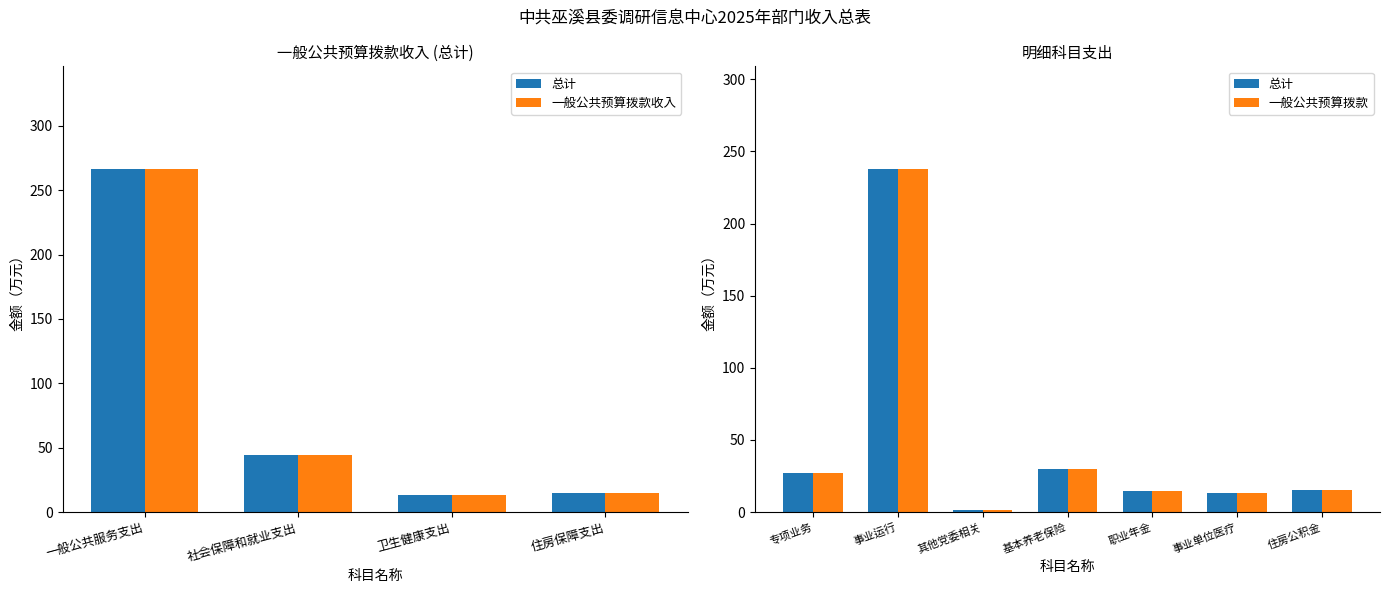

Which series has the largest total across all categories?

总计